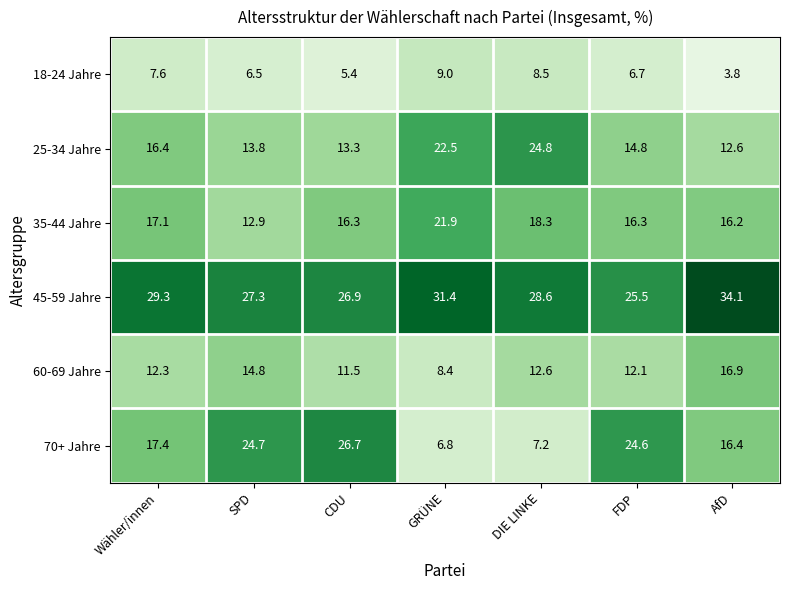

Count the number of categories in the chart.

7